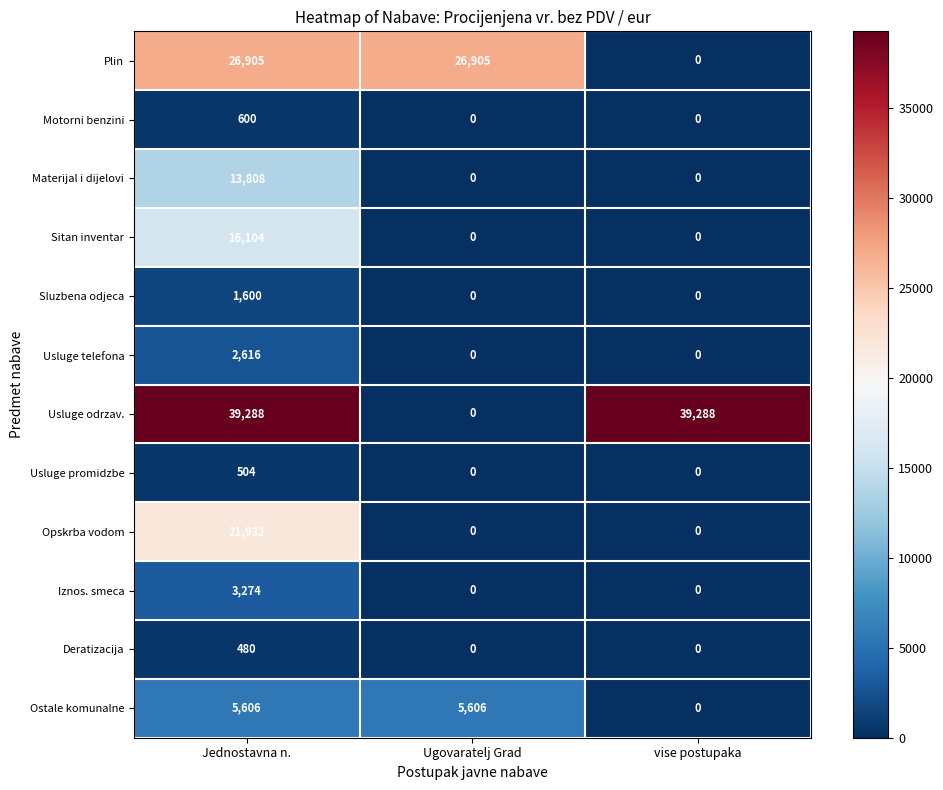

Is it true that Sitan inventar equals 16104 at Jednostavna n.?

True